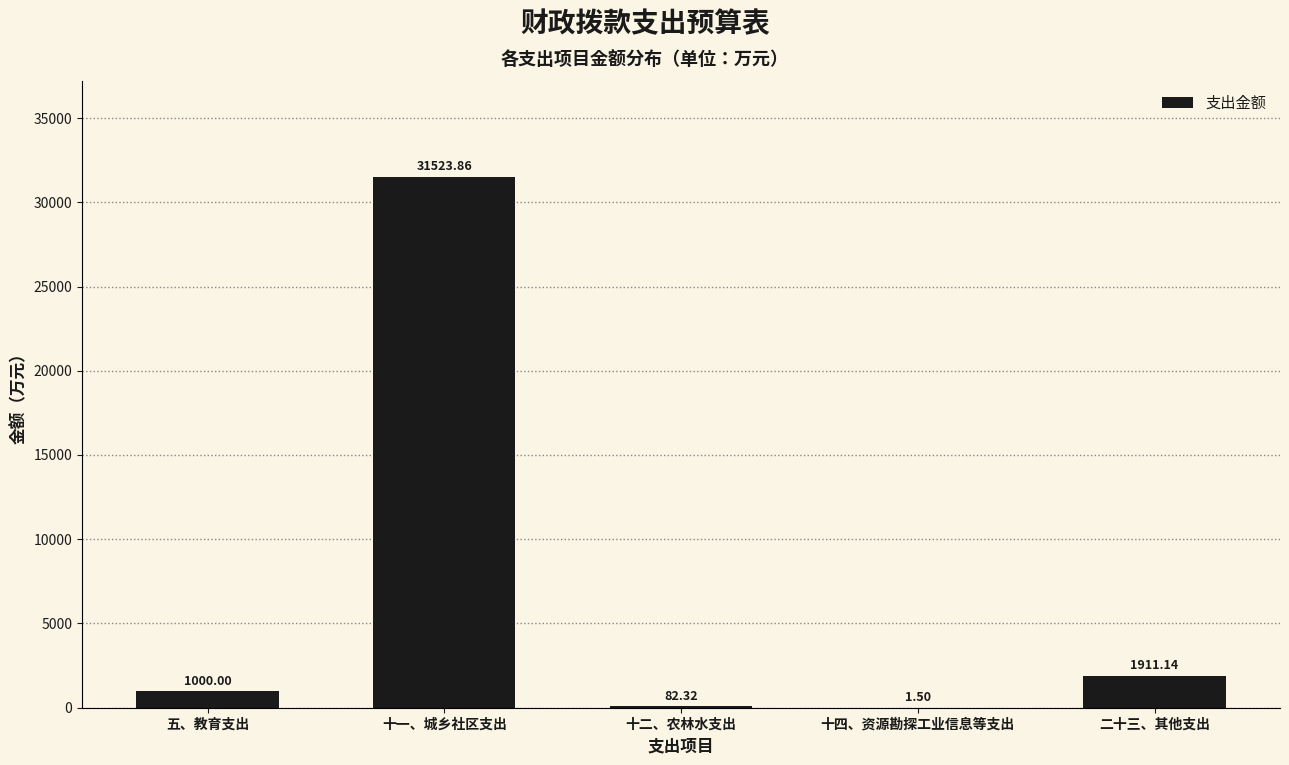

At which label is the value closest to 15762?

二十三、其他支出